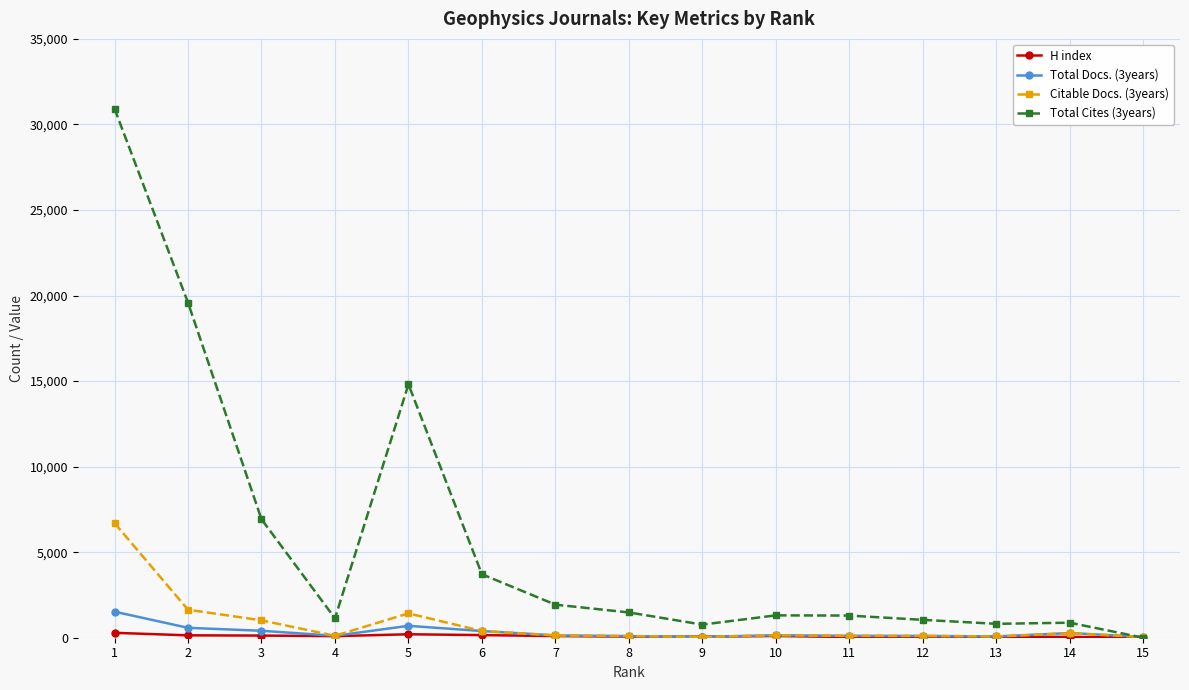

Which series has the largest total across all categories?

Total Cites (3years)